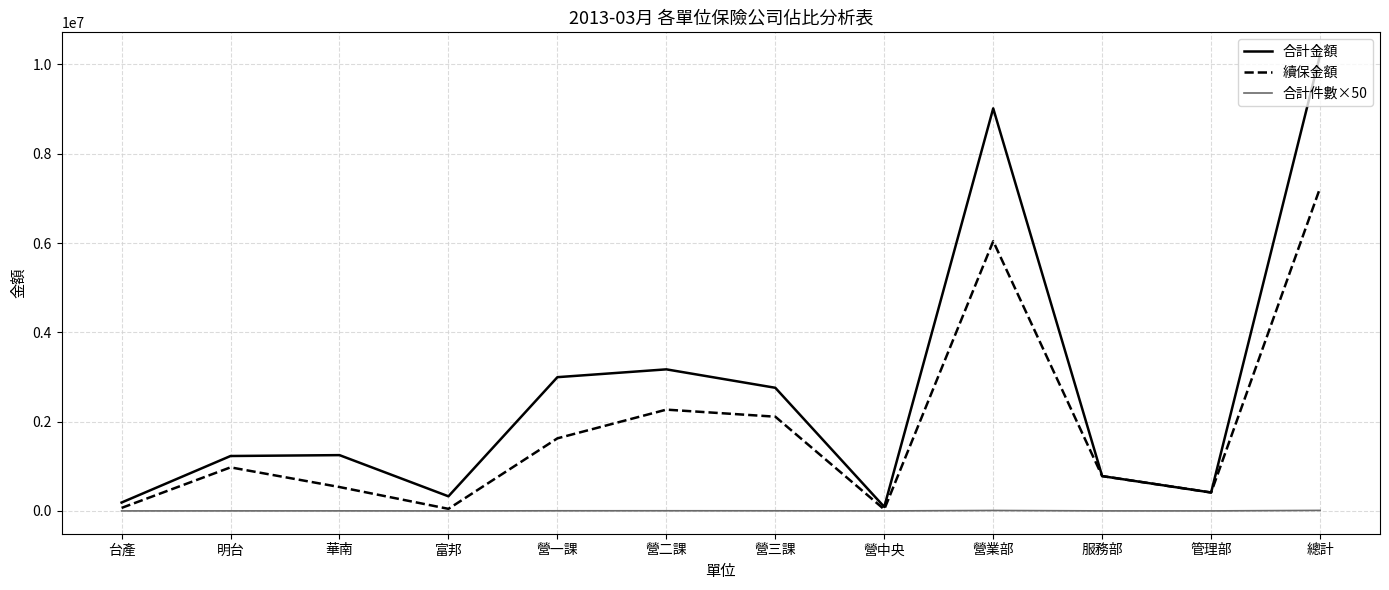

At which category is the sum across all series the highest?

總計